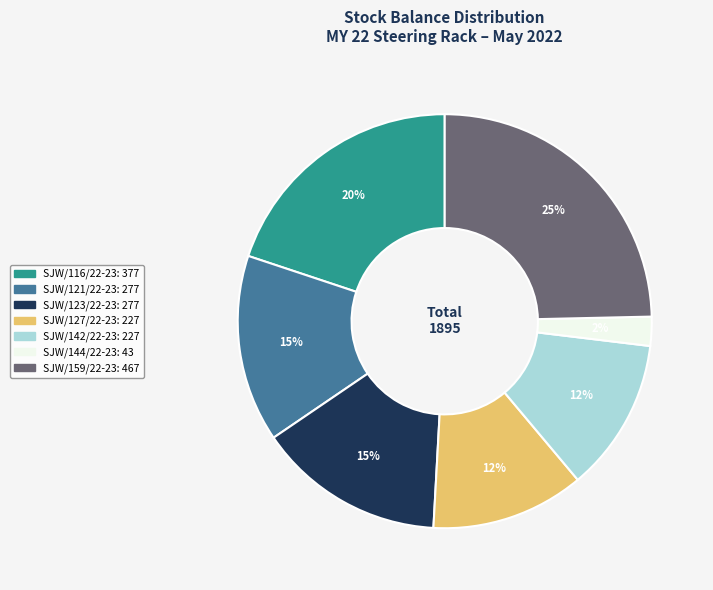

How many slices are in this pie chart?

7